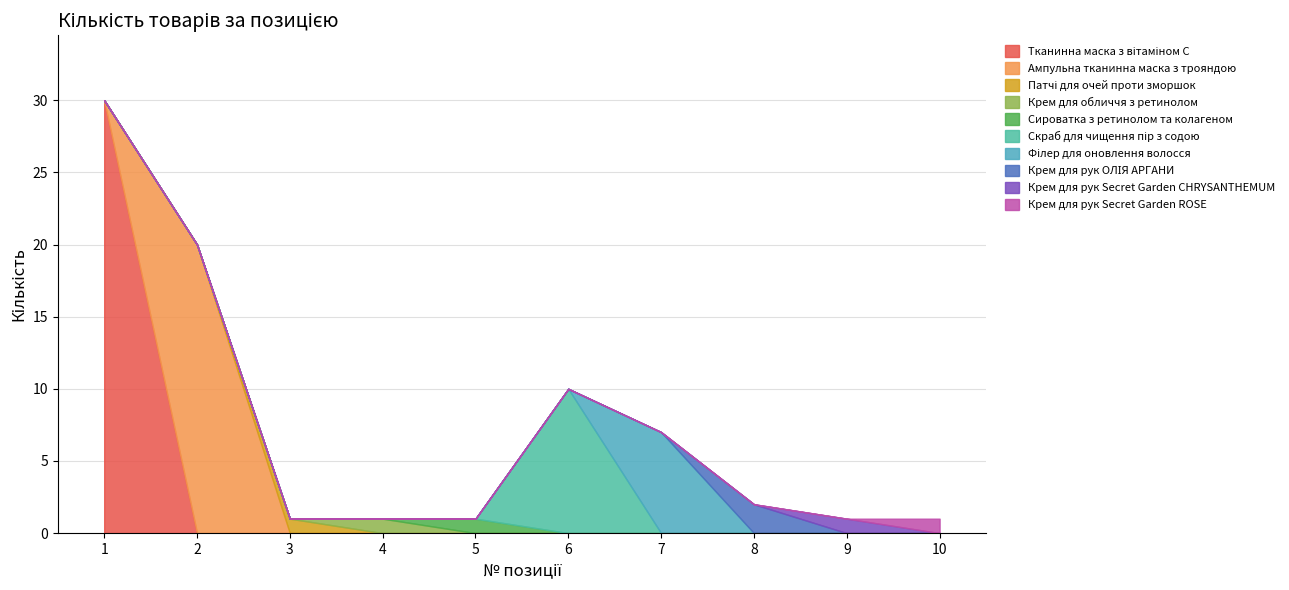

Is it true that the value at 6 is 17?

False